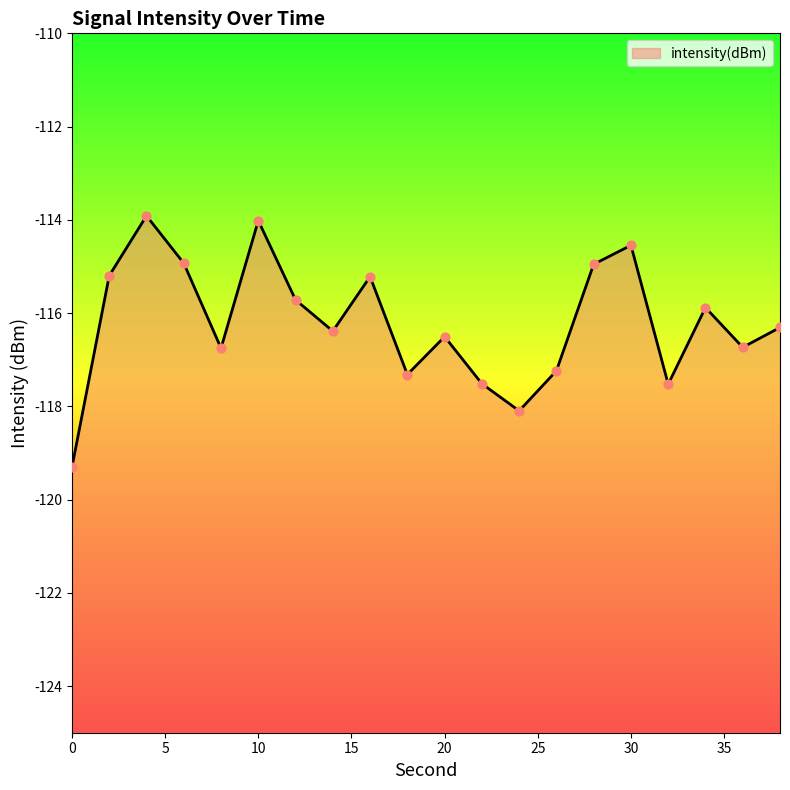

Between 4 and 28, which is larger?

4